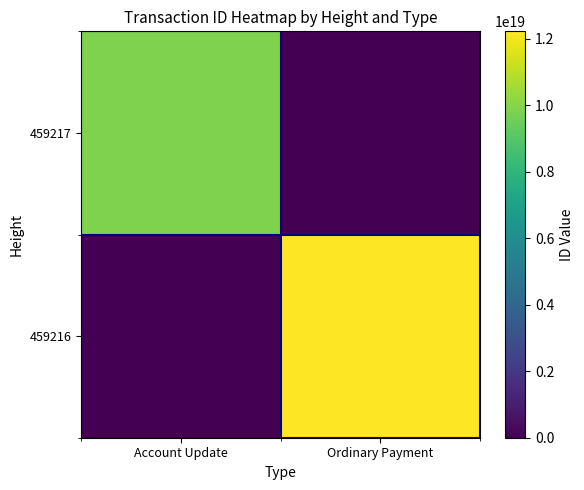

At Ordinary Payment, list the series in order from smallest to largest.

459217, 459216